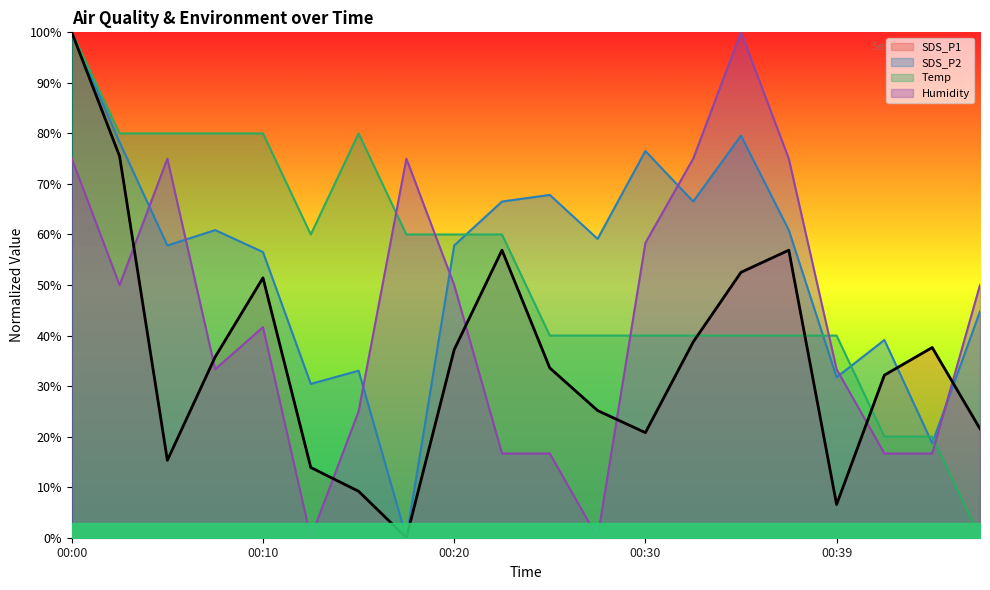

Which series has the largest total across all categories?

SDS_P2